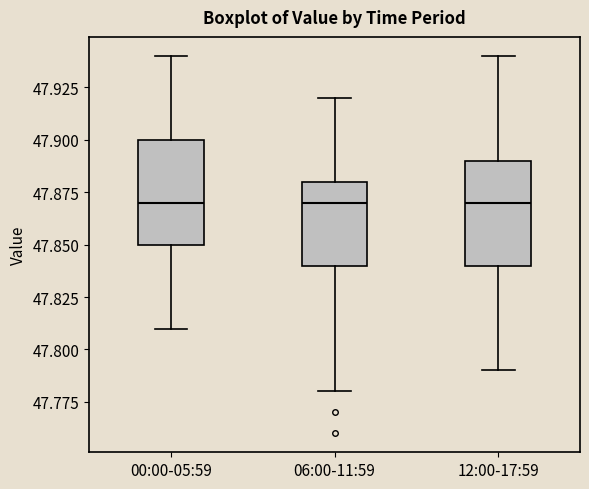

Where does the lower whisker of the box for 12:00-17:59 end on the y-axis? The values are not printed on the chart, so give them approximately, as read against the axis.

47.79